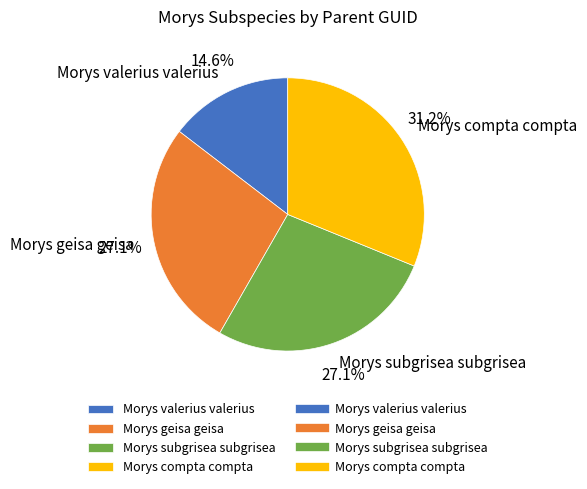

Count the number of slices in the pie.

4